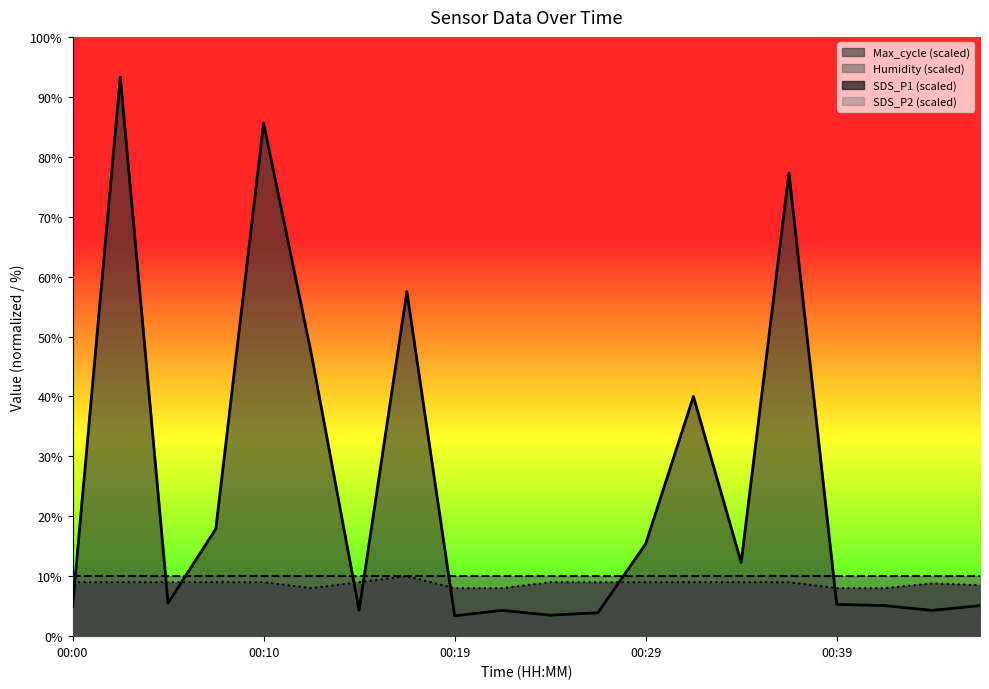

What is the value of the 5th point from the left?

9.0